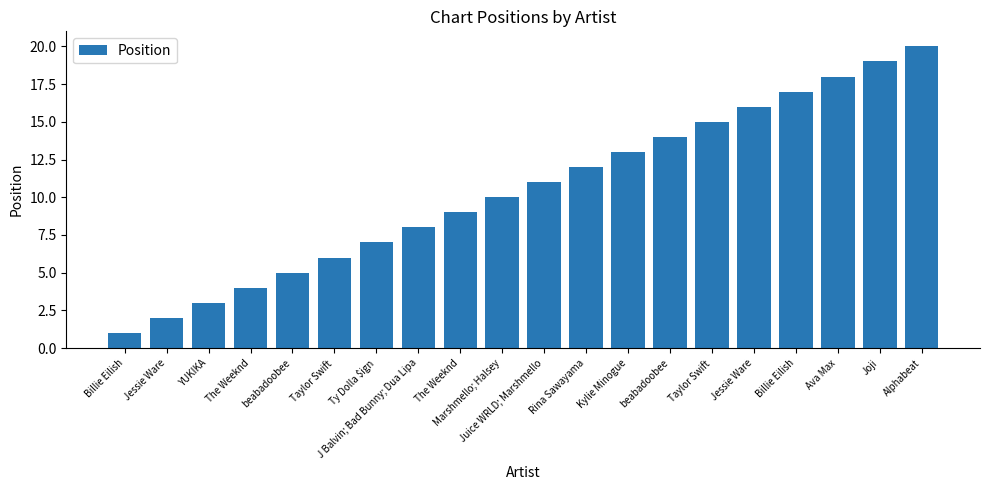

How many values are below 11?

10